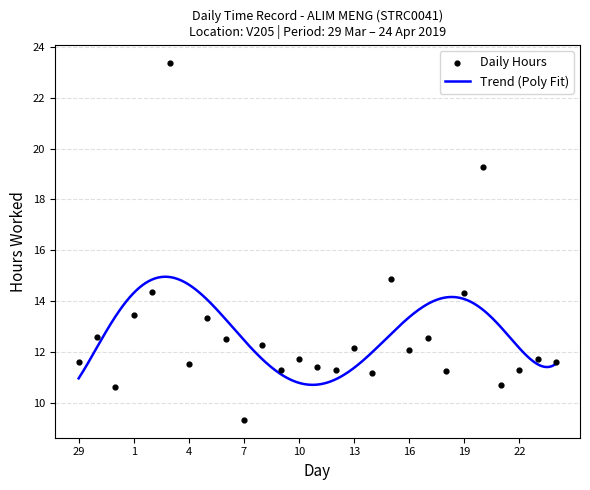

Which has a higher value, 24 or 31?

24